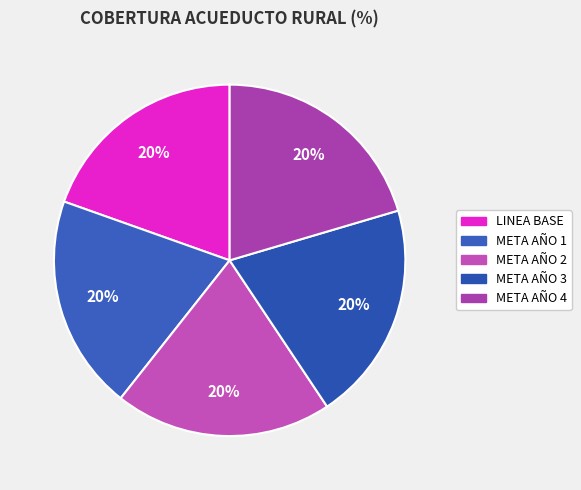

True or false: META AÑO 2 accounts for 20% of the total.

True